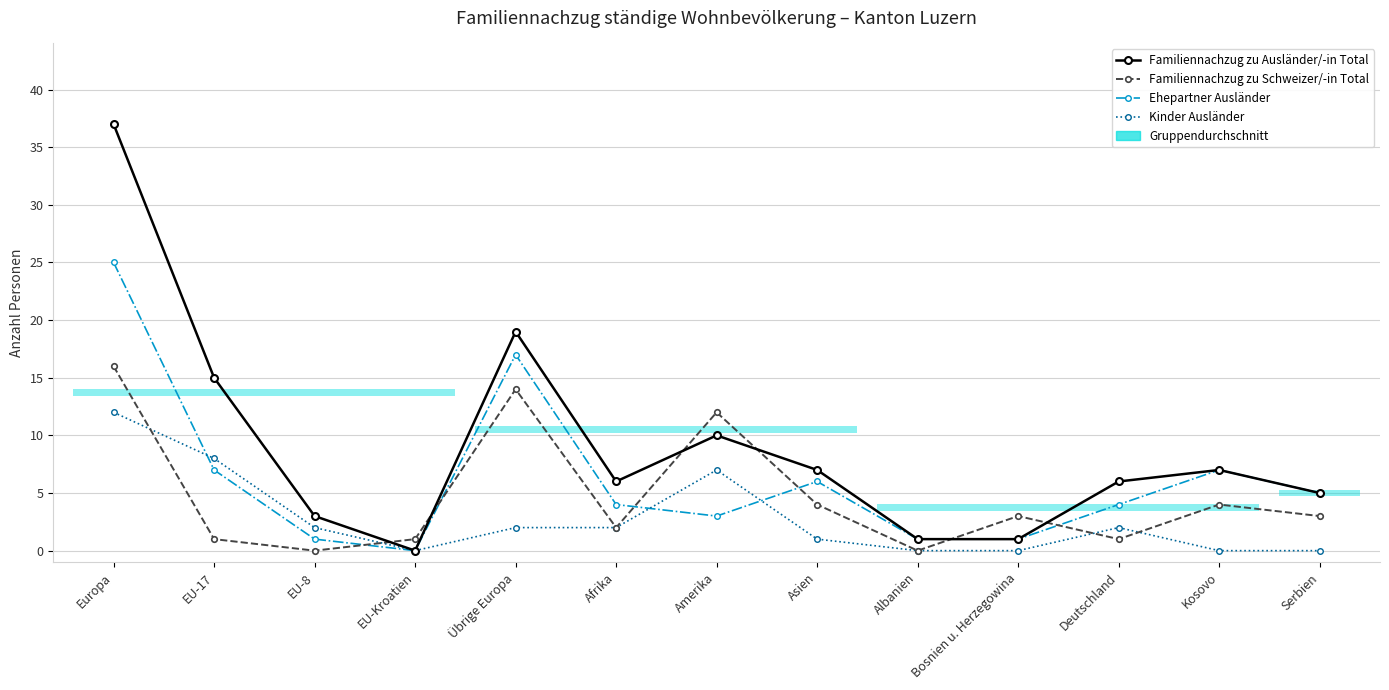

How many values in the Kinder Ausländer series are below 2?

6